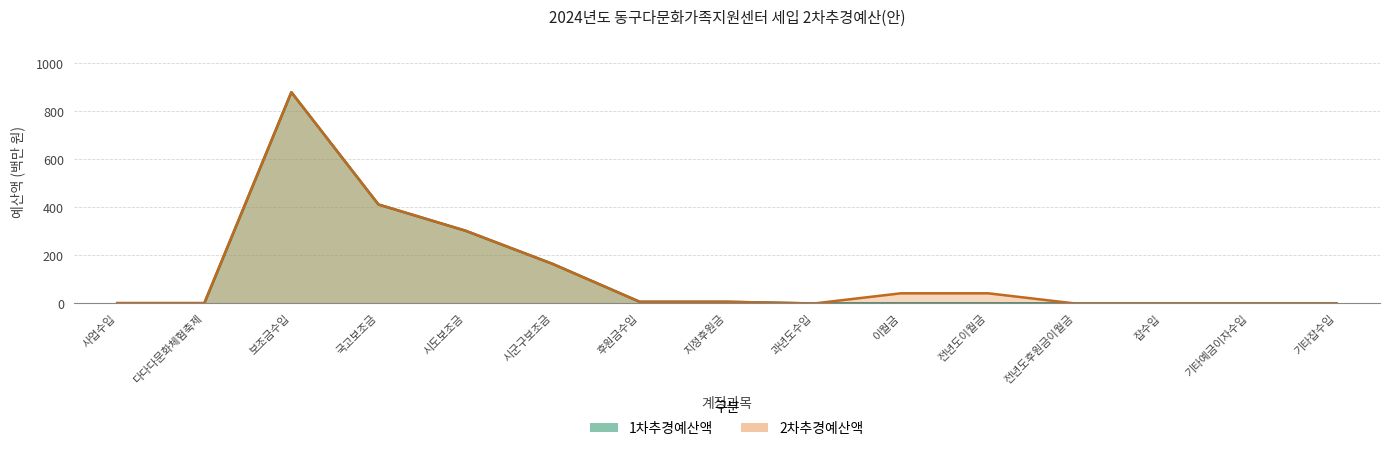

Does the chart have visible grid lines?

Yes